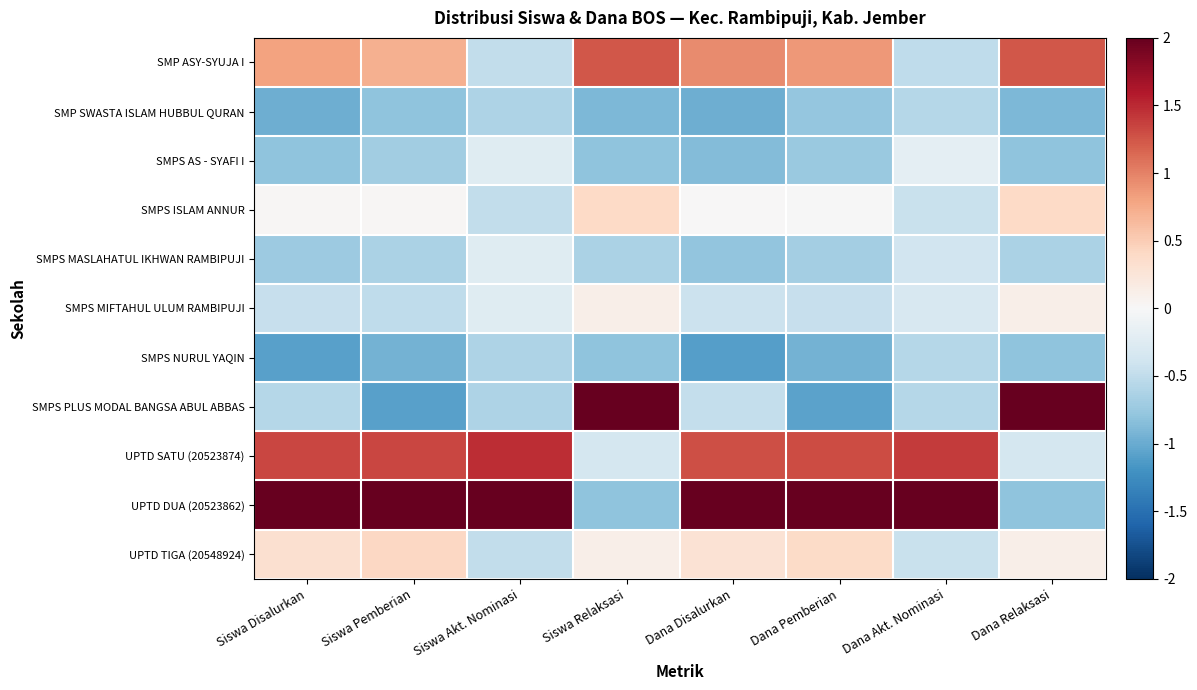

Reading left to right, what are all the values shown in this chart?

SMP ASY-SYUJA I: Siswa Disalurkan=0.8	Siswa Pemberian=0.7	Siswa Akt. Nominasi=-0.5	Siswa Relaksasi=1.2	Dana Disalurkan=0.9	Dana Pemberian=0.9	Dana Akt. Nominasi=-0.5	Dana Relaksasi=1.2
SMP SWASTA ISLAM HUBBUL QURAN: Siswa Disalurkan=-1.0	Siswa Pemberian=-0.8	Siswa Akt. Nominasi=-0.6	Siswa Relaksasi=-0.9	Dana Disalurkan=-1.0	Dana Pemberian=-0.8	Dana Akt. Nominasi=-0.6	Dana Relaksasi=-0.9
SMPS AS - SYAFI I: Siswa Disalurkan=-0.8	Siswa Pemberian=-0.7	Siswa Akt. Nominasi=-0.2	Siswa Relaksasi=-0.8	Dana Disalurkan=-0.9	Dana Pemberian=-0.7	Dana Akt. Nominasi=-0.2	Dana Relaksasi=-0.8
SMPS ISLAM ANNUR: Siswa Disalurkan=0.0	Siswa Pemberian=0.0	Siswa Akt. Nominasi=-0.5	Siswa Relaksasi=0.4	Dana Disalurkan=0.0	Dana Pemberian=-0.0	Dana Akt. Nominasi=-0.5	Dana Relaksasi=0.4
SMPS MASLAHATUL IKHWAN RAMBIPUJI: Siswa Disalurkan=-0.7	Siswa Pemberian=-0.6	Siswa Akt. Nominasi=-0.2	Siswa Relaksasi=-0.6	Dana Disalurkan=-0.8	Dana Pemberian=-0.7	Dana Akt. Nominasi=-0.4	Dana Relaksasi=-0.6
SMPS MIFTAHUL ULUM RAMBIPUJI: Siswa Disalurkan=-0.5	Siswa Pemberian=-0.5	Siswa Akt. Nominasi=-0.2	Siswa Relaksasi=0.1	Dana Disalurkan=-0.4	Dana Pemberian=-0.5	Dana Akt. Nominasi=-0.3	Dana Relaksasi=0.1
SMPS NURUL YAQIN: Siswa Disalurkan=-1.1	Siswa Pemberian=-0.9	Siswa Akt. Nominasi=-0.6	Siswa Relaksasi=-0.8	Dana Disalurkan=-1.1	Dana Pemberian=-0.9	Dana Akt. Nominasi=-0.6	Dana Relaksasi=-0.8
SMPS PLUS MODAL BANGSA ABUL ABBAS: Siswa Disalurkan=-0.6	Siswa Pemberian=-1.1	Siswa Akt. Nominasi=-0.6	Siswa Relaksasi=2.4	Dana Disalurkan=-0.5	Dana Pemberian=-1.1	Dana Akt. Nominasi=-0.6	Dana Relaksasi=2.4
UPTD SATU (20523874): Siswa Disalurkan=1.3	Siswa Pemberian=1.3	Siswa Akt. Nominasi=1.5	Siswa Relaksasi=-0.3	Dana Disalurkan=1.3	Dana Pemberian=1.3	Dana Akt. Nominasi=1.4	Dana Relaksasi=-0.3
UPTD DUA (20523862): Siswa Disalurkan=2.1	Siswa Pemberian=2.2	Siswa Akt. Nominasi=2.6	Siswa Relaksasi=-0.8	Dana Disalurkan=2.1	Dana Pemberian=2.1	Dana Akt. Nominasi=2.7	Dana Relaksasi=-0.8
UPTD TIGA (20548924): Siswa Disalurkan=0.3	Siswa Pemberian=0.4	Siswa Akt. Nominasi=-0.5	Siswa Relaksasi=0.1	Dana Disalurkan=0.3	Dana Pemberian=0.4	Dana Akt. Nominasi=-0.5	Dana Relaksasi=0.1